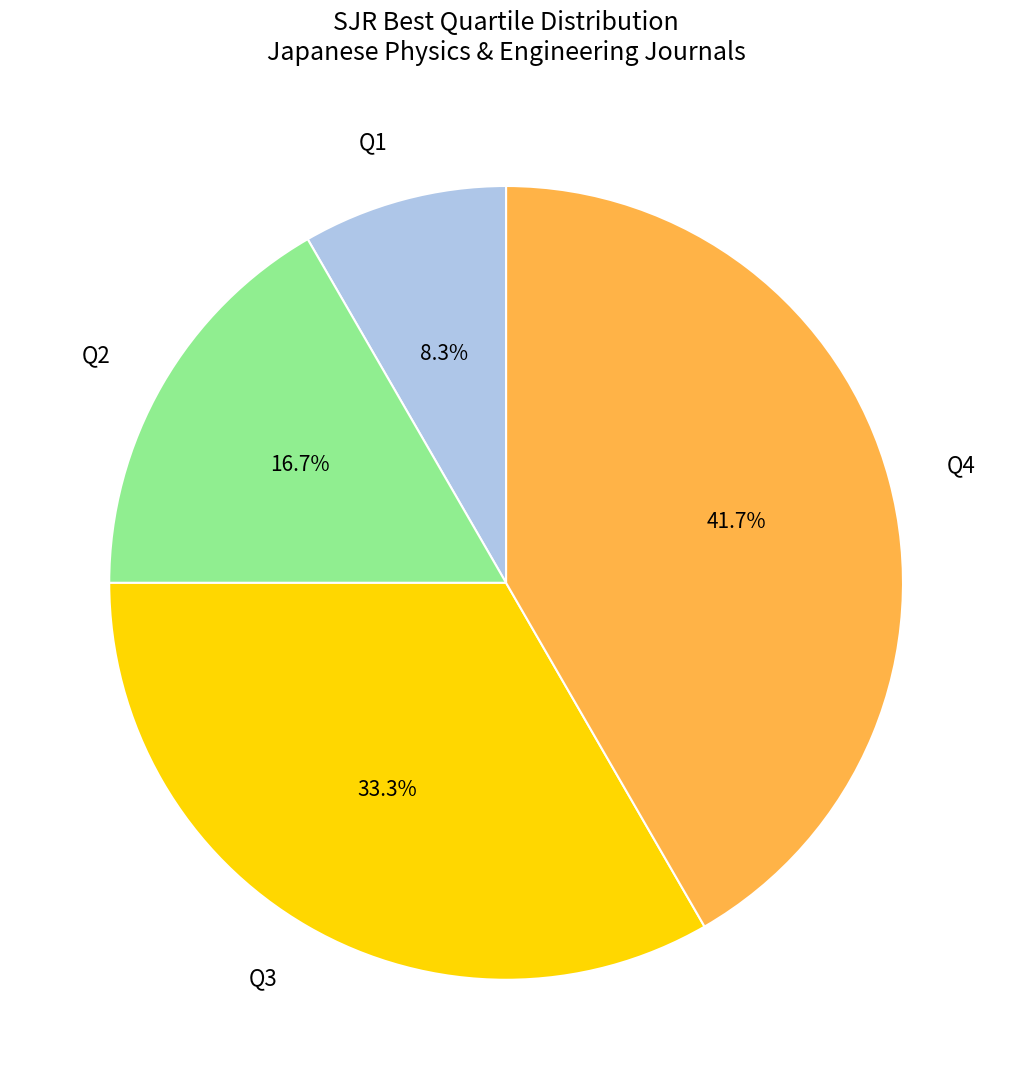

What percentage is the Q4 slice, to the nearest percent?

42%